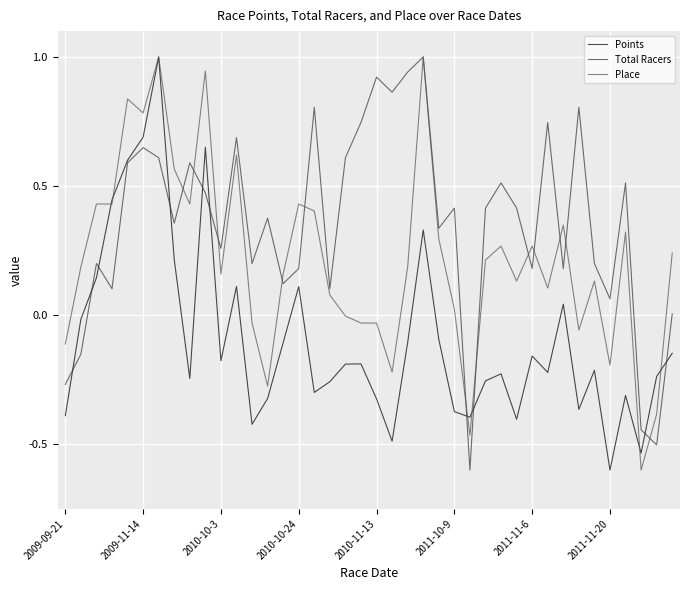

What is the greatest value displayed?

1.0